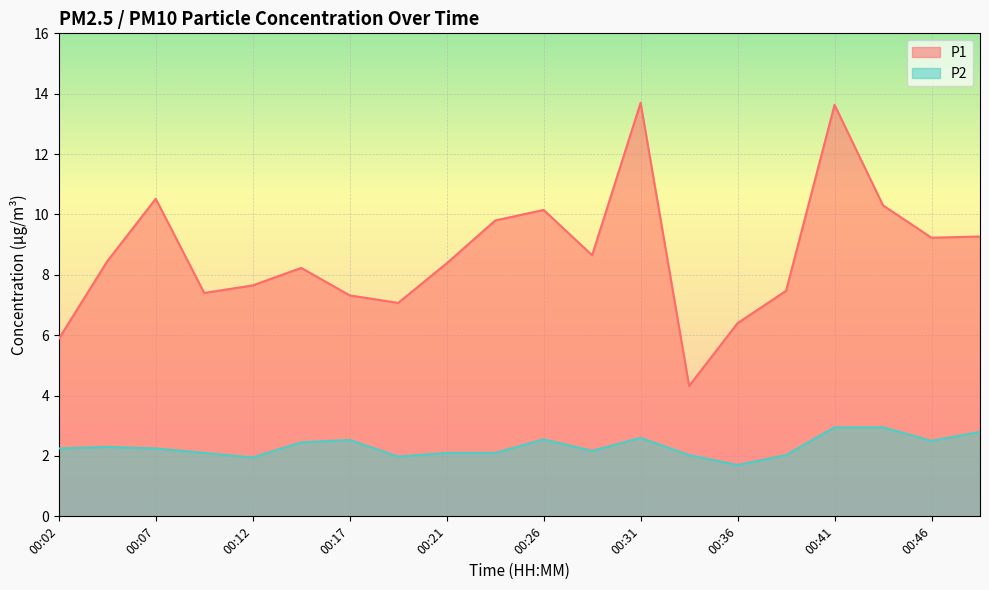

Is the value of P1 at 00:17 greater than the value of P2 at 00:17?

Yes